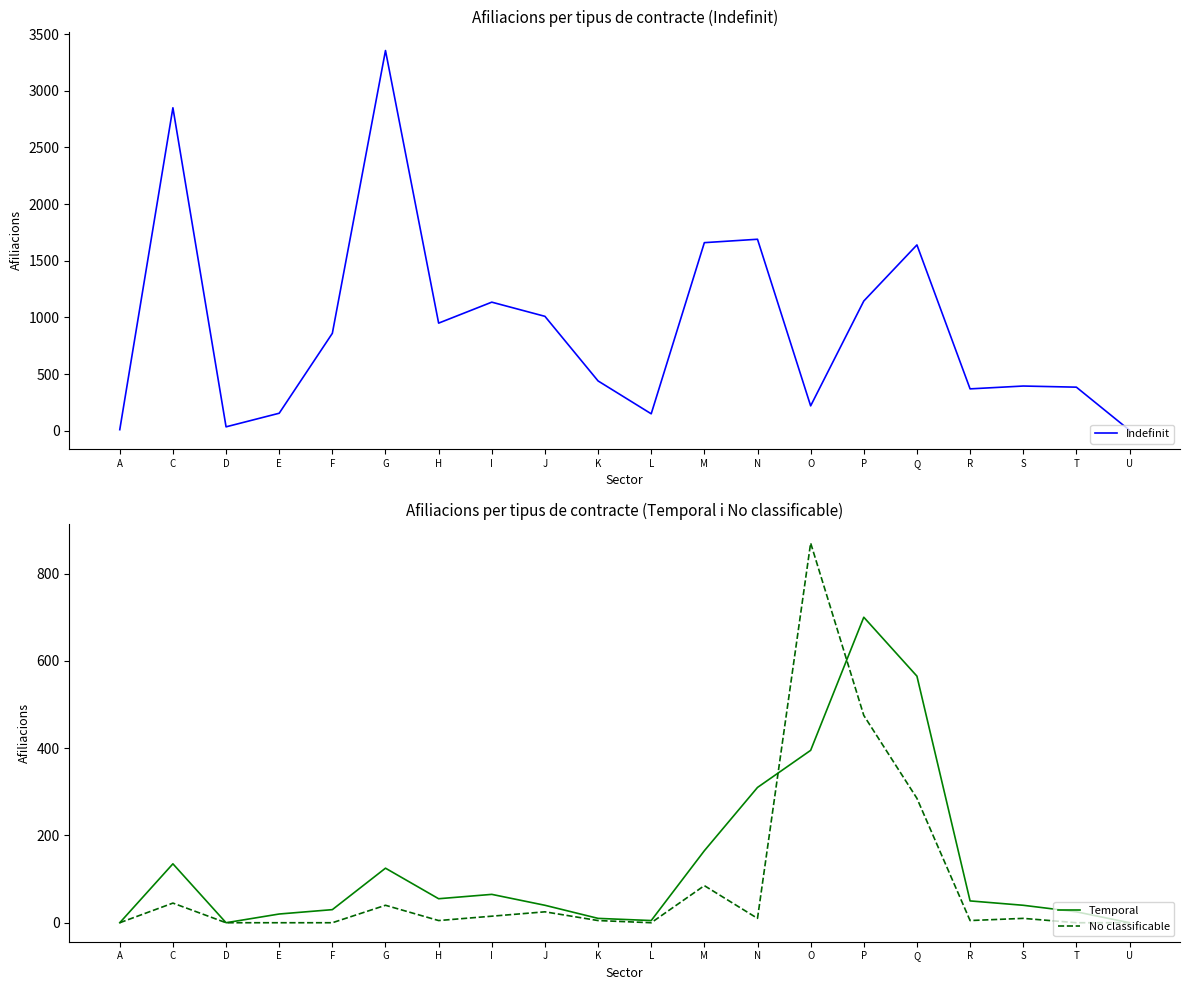

How many lines are shown in the chart?

3